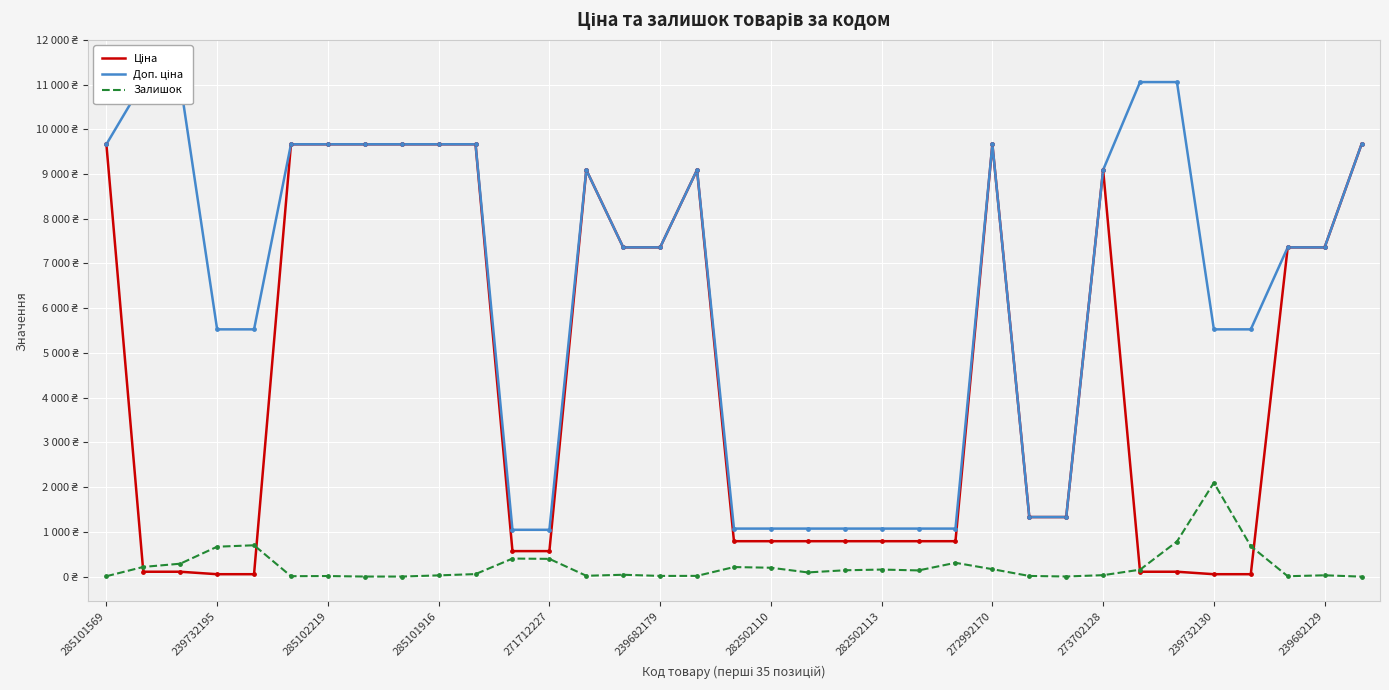

What are all the series names shown in the legend?

Ціна, Доп. ціна, Залишок